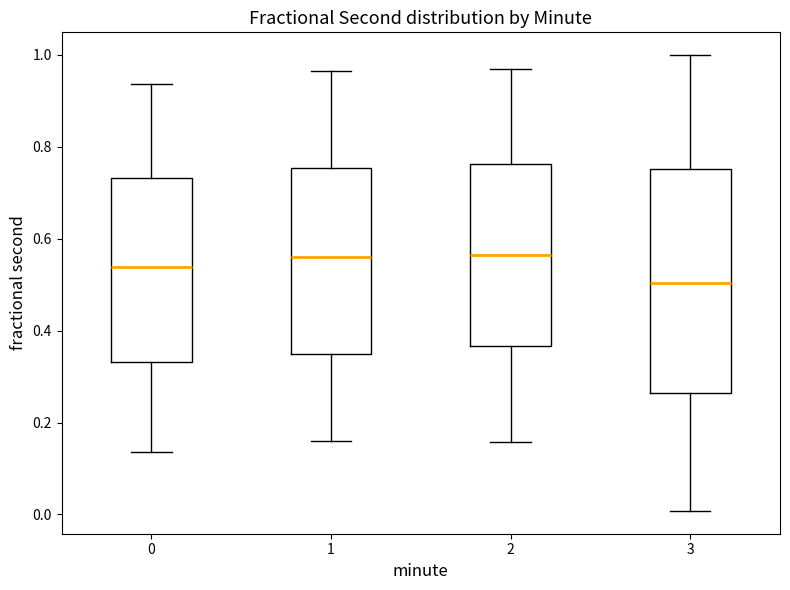

Where does the median line of the box at x = 2 sit on the y-axis? The values are not printed on the chart, so give them approximately, as read against the axis.

0.56